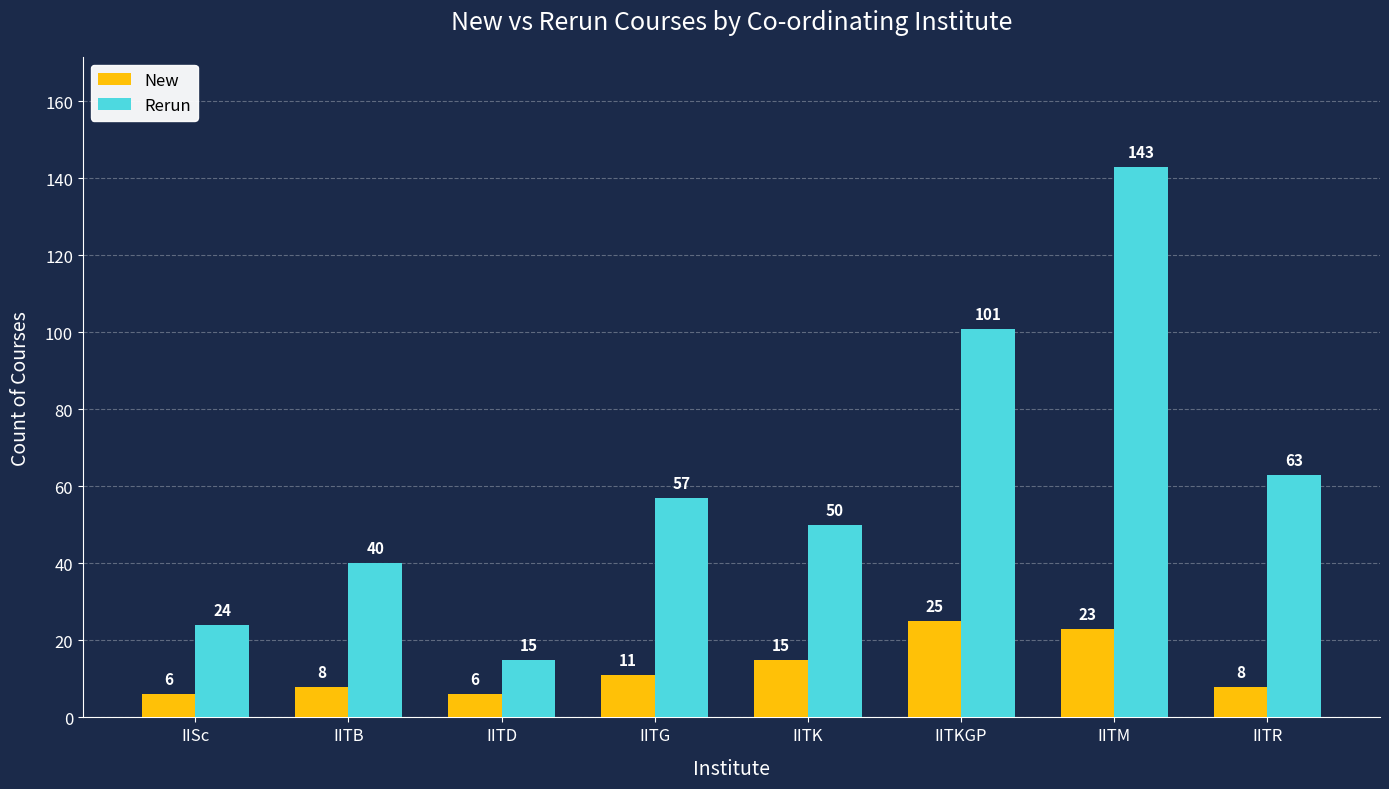

Which category has the highest value in the New series?

IITKGP